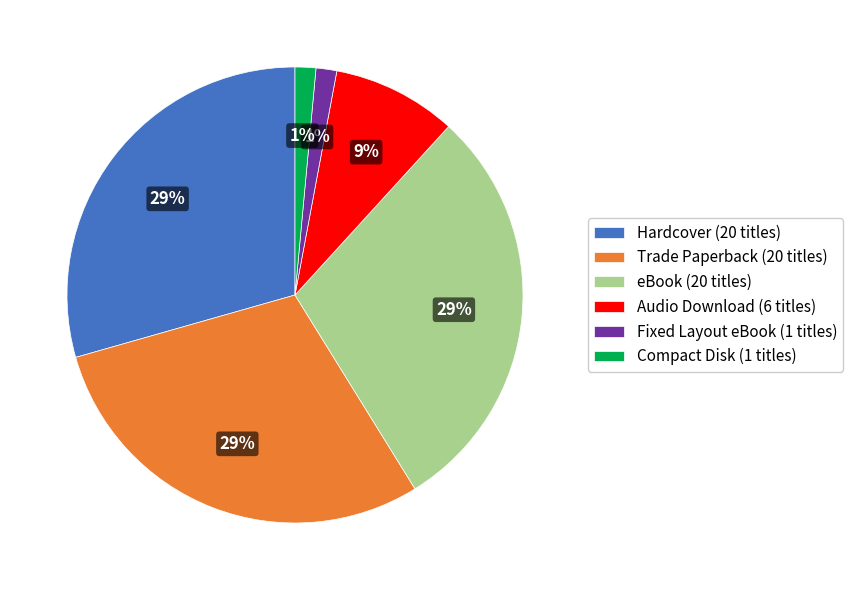

Approximately how many times larger is the value at Fixed Layout eBook (1 titles) compared to Compact Disk (1 titles)?

1.0